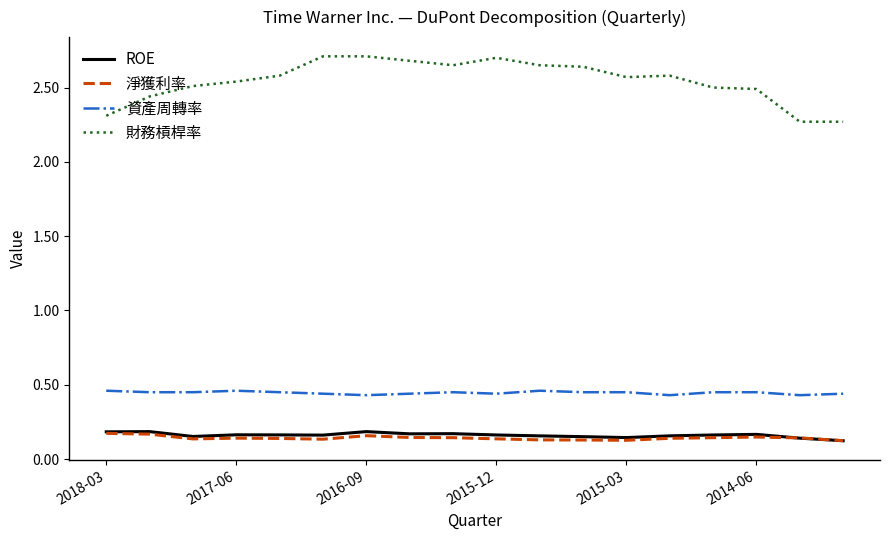

What is the maximum value shown in the chart?

2.7